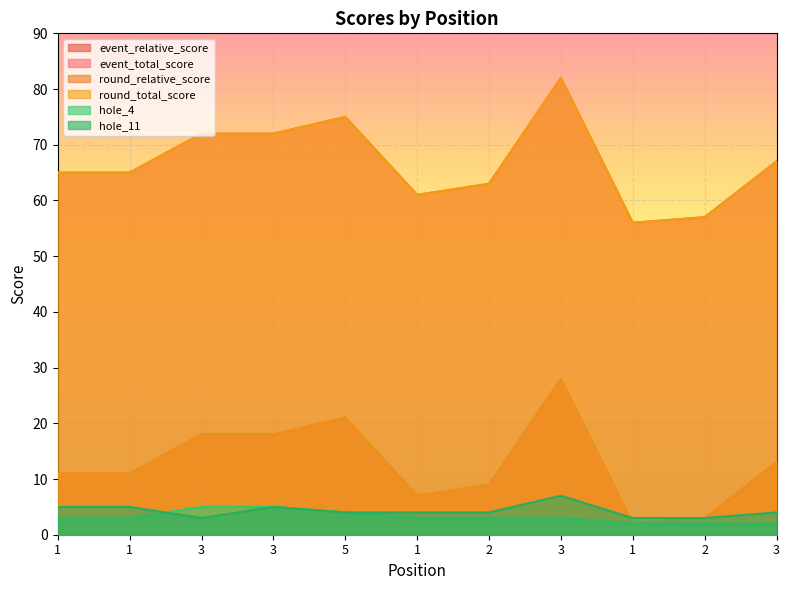

Reading left to right, transcribe all the data shown in this chart.

event_relative_score: 11	11	18	18	21	7	9	28	2	3	13
event_total_score: 65	65	72	72	75	61	63	82	56	57	67
round_relative_score: 11	11	18	18	21	7	9	28	2	3	13
round_total_score: 65	65	72	72	75	61	63	82	56	57	67
hole_4: 3	3	5	5	4	3	3	3	2	2	2
hole_11: 5	5	3	5	4	4	4	7	3	3	4